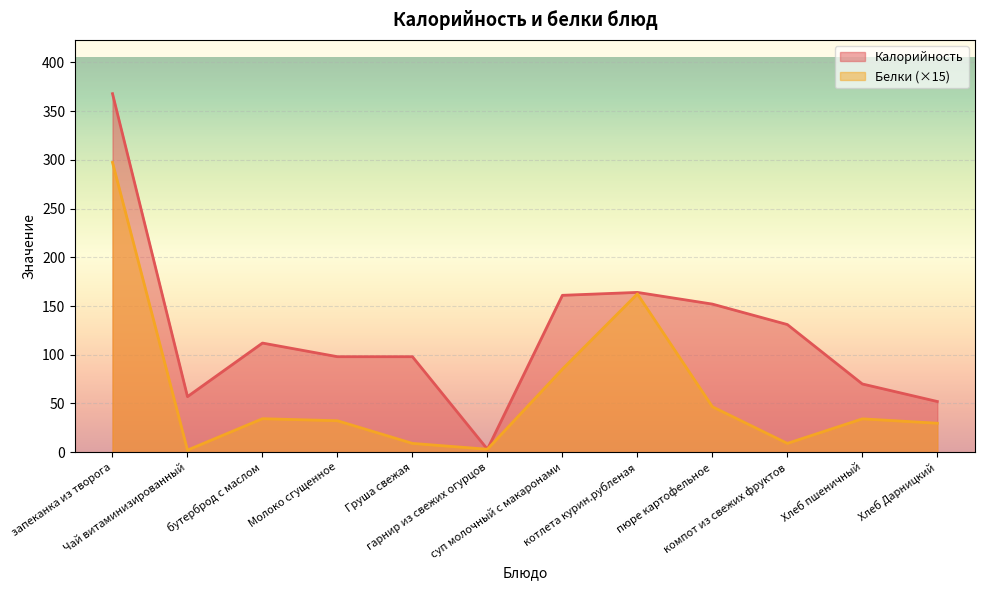

True or false: Калорийность has more than 0 interior local peaks.

True